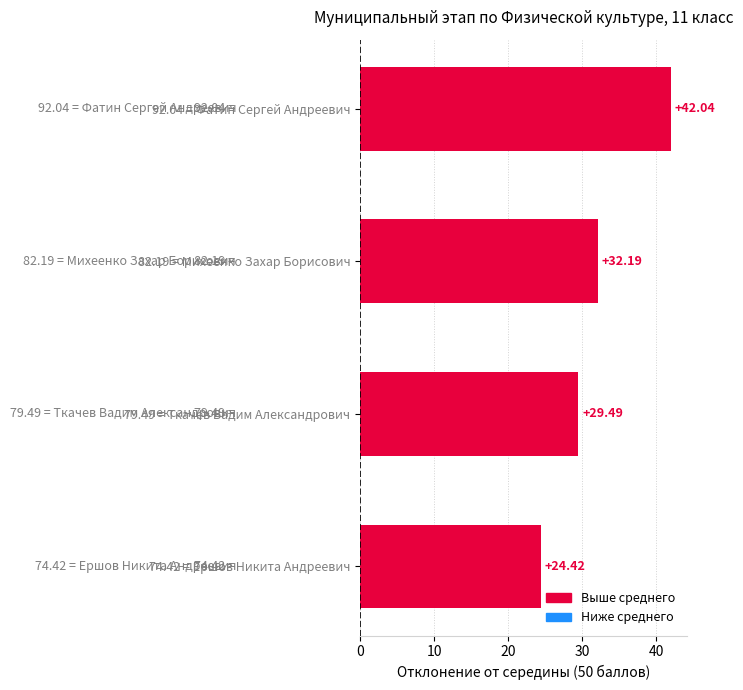

How many values are below 32?

2